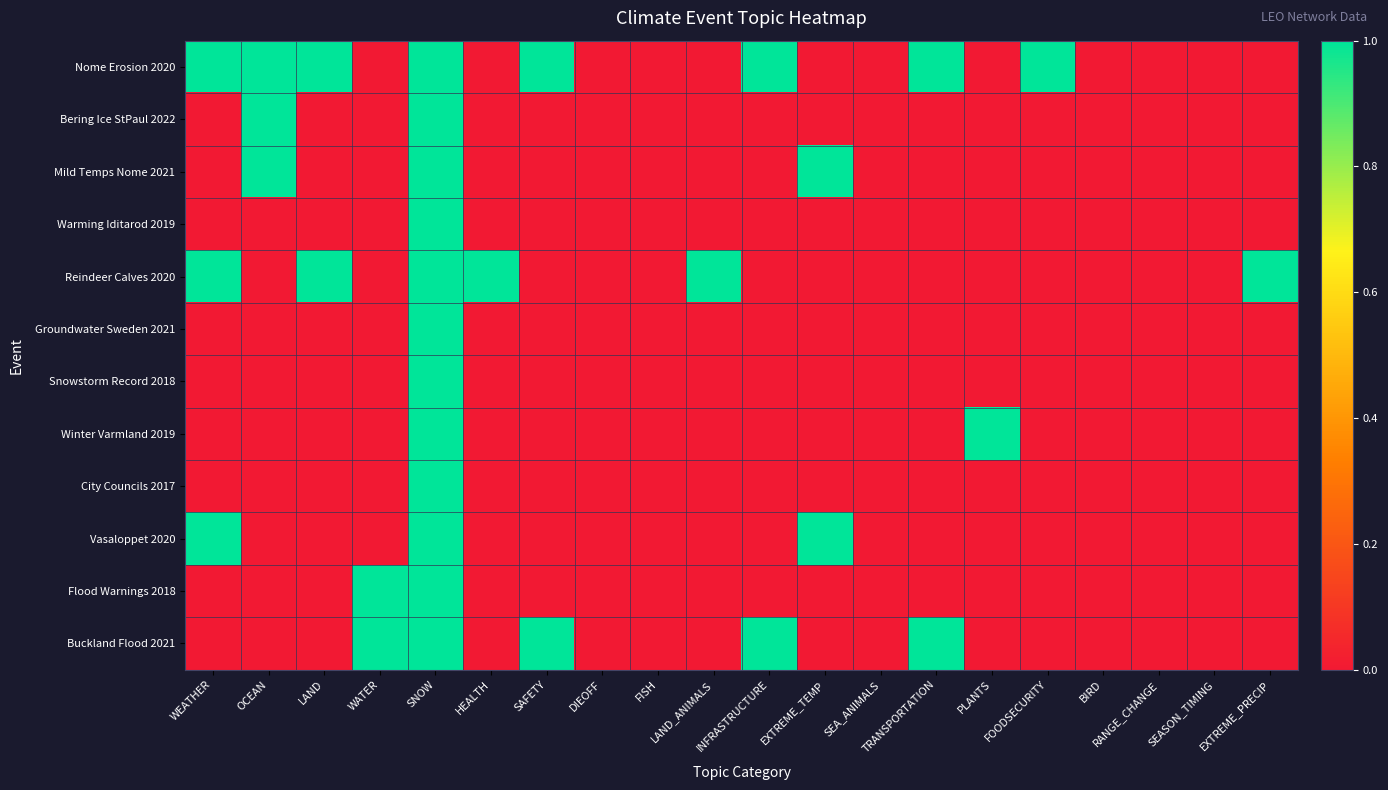

Rank the series at FOODSECURITY from lowest to highest value.

Bering Ice StPaul 2022, Mild Temps Nome 2021, Warming Iditarod 2019, Reindeer Calves 2020, Groundwater Sweden 2021, Snowstorm Record 2018, Winter Varmland 2019, City Councils 2017, Vasaloppet 2020, Flood Warnings 2018, Buckland Flood 2021, Nome Erosion 2020